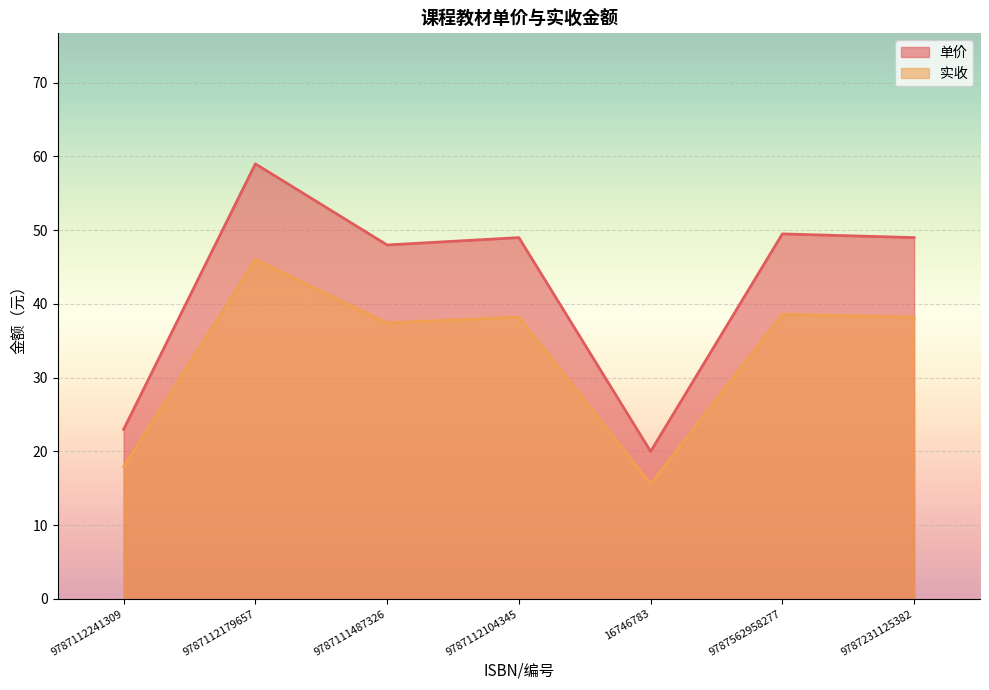

At which category does the chart reach its minimum across all series?

16746783